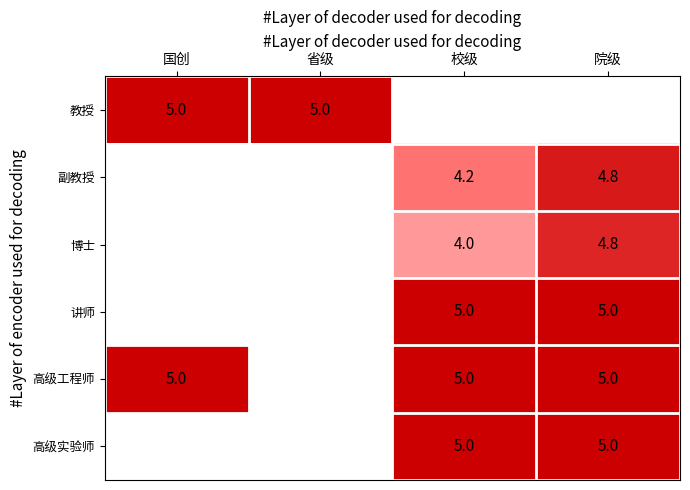

Between 院级 and 省级, which is larger?

省级